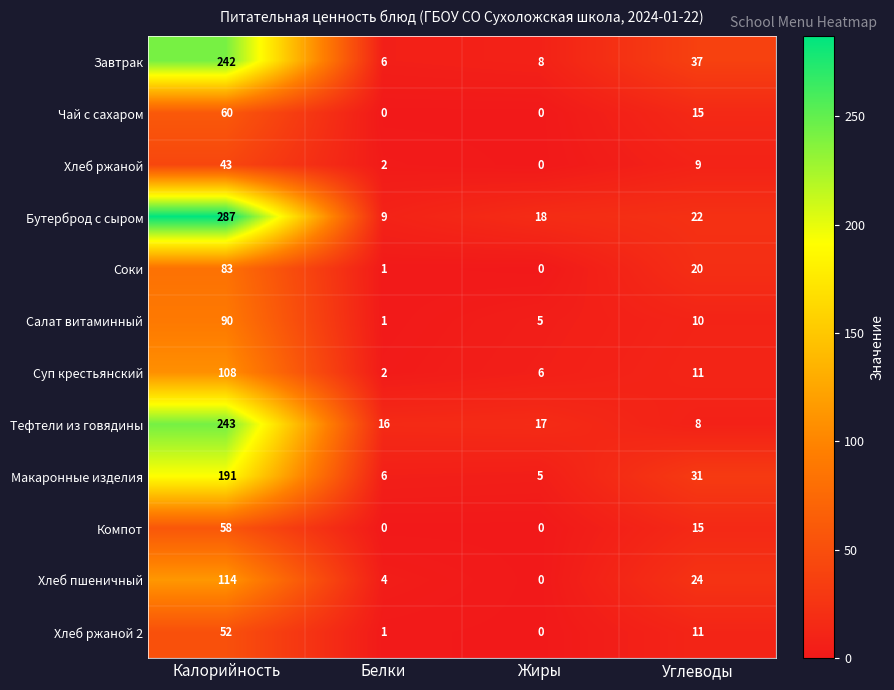

Which series has the widest spread of values?

Бутерброд с сыром